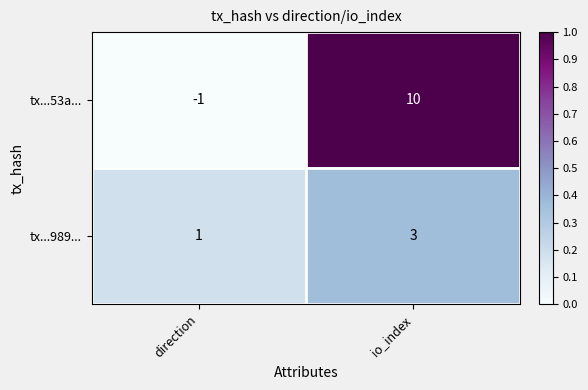

At io_index, list the series in order from largest to smallest.

tx...53a..., tx...989...